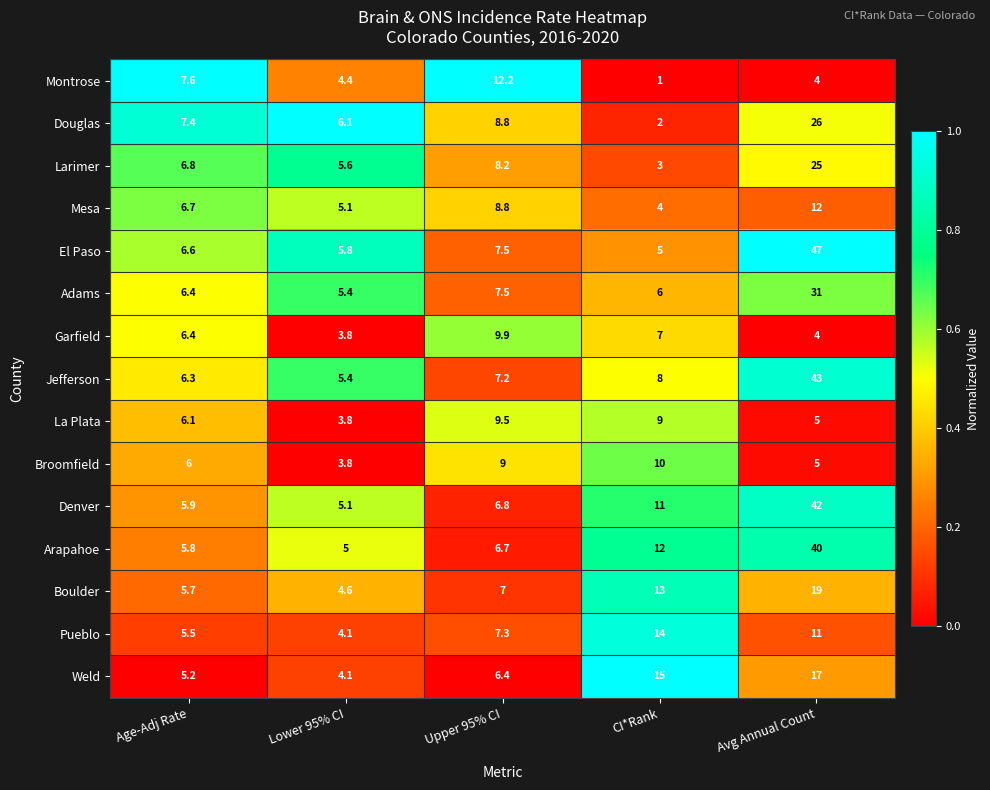

What is the sum of all Boulder values?

49.3